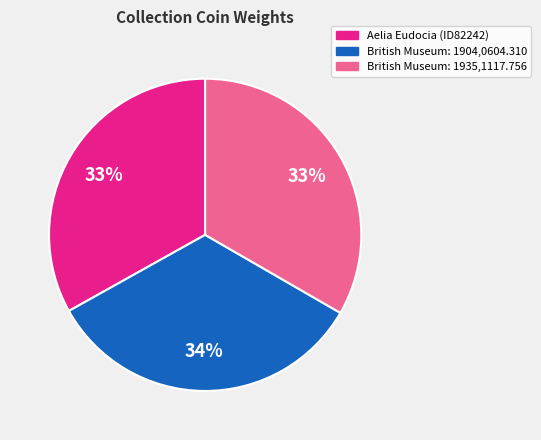

To the nearest percent, what percentage of the pie is British Museum: 1935,1117.756?

33%